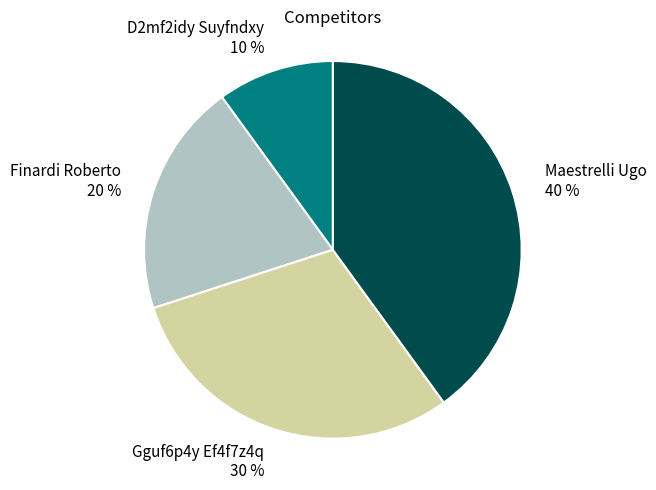

Rank the categories by value from highest to lowest.

Maestrelli Ugo, Gguf6p4y Ef4f7z4q, Finardi Roberto, D2mf2idy Suyfndxy